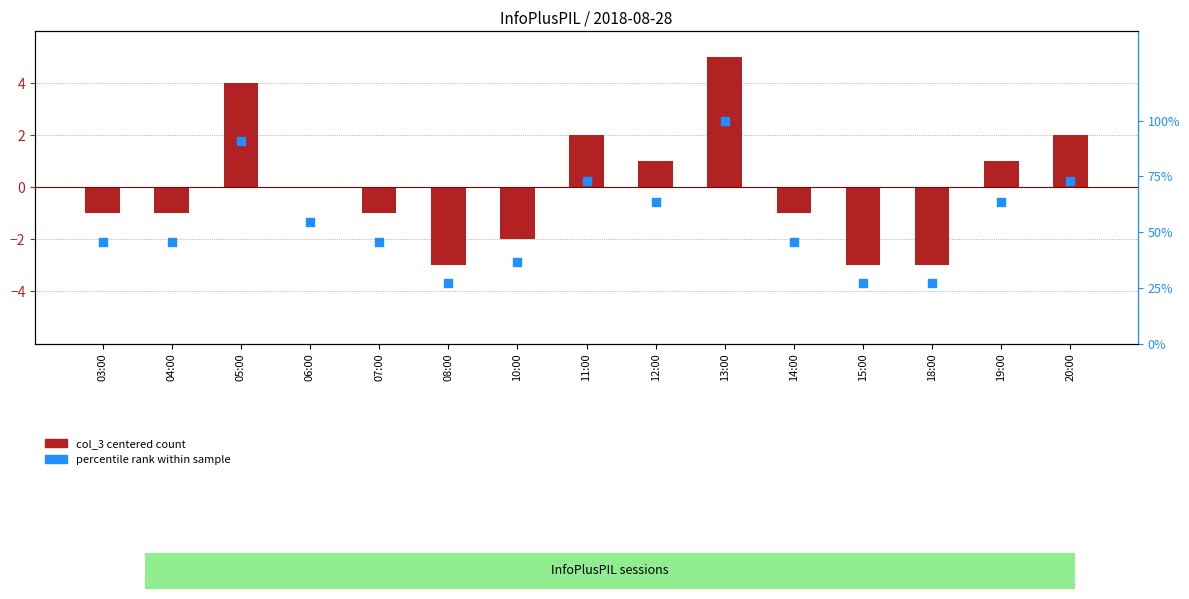

Which series reaches the maximum Y coordinate?

col_3 (centered count)